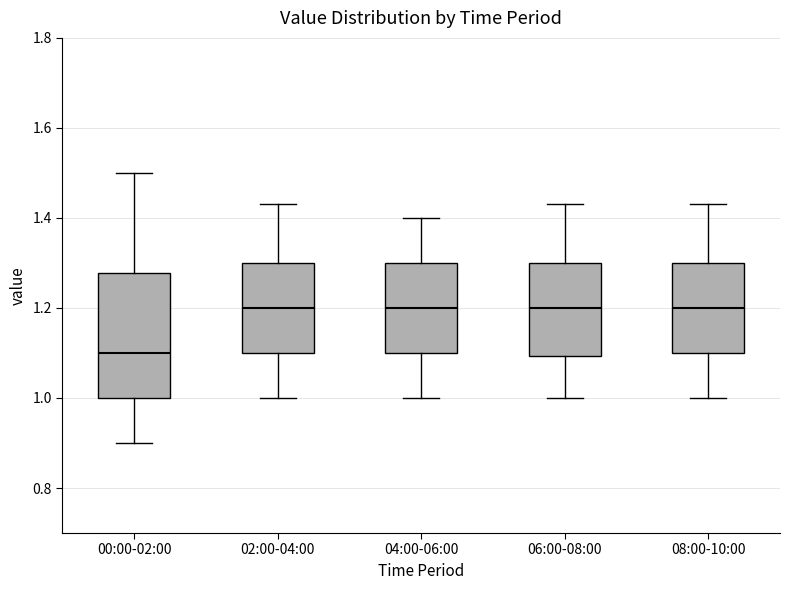

Which box is the tallest, from its lower edge to its upper edge?

00:00-02:00